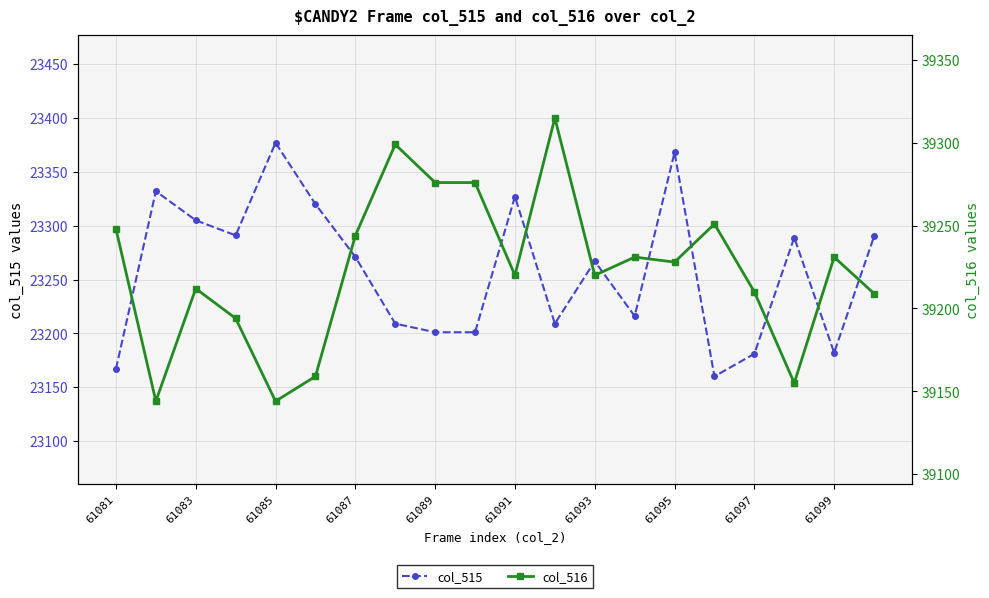

What are all the series names shown in the legend?

col_515, col_516